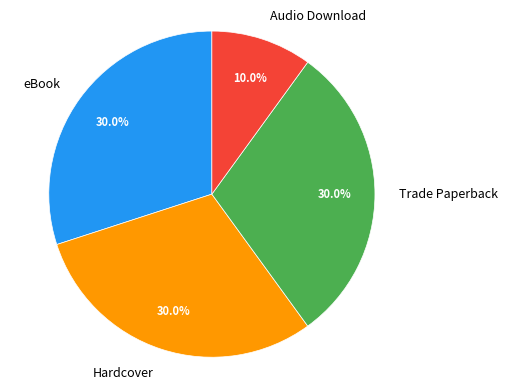

Does any single category account for the majority?

No